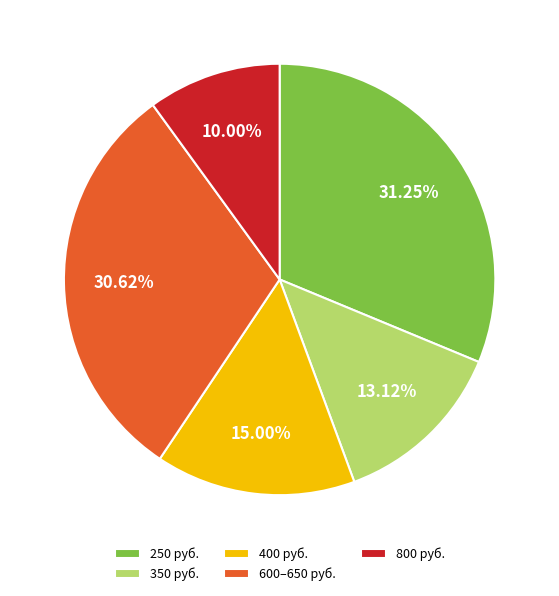

Between 600–650 руб. and 350 руб., which is larger?

600–650 руб.